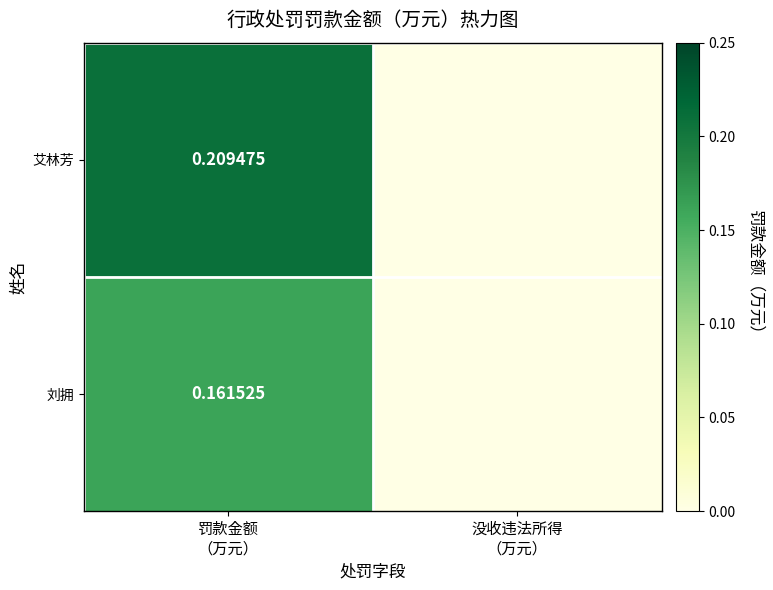

Is it true that 艾林芳 equals 0.0 at 没收违法所得 （万元）?

True